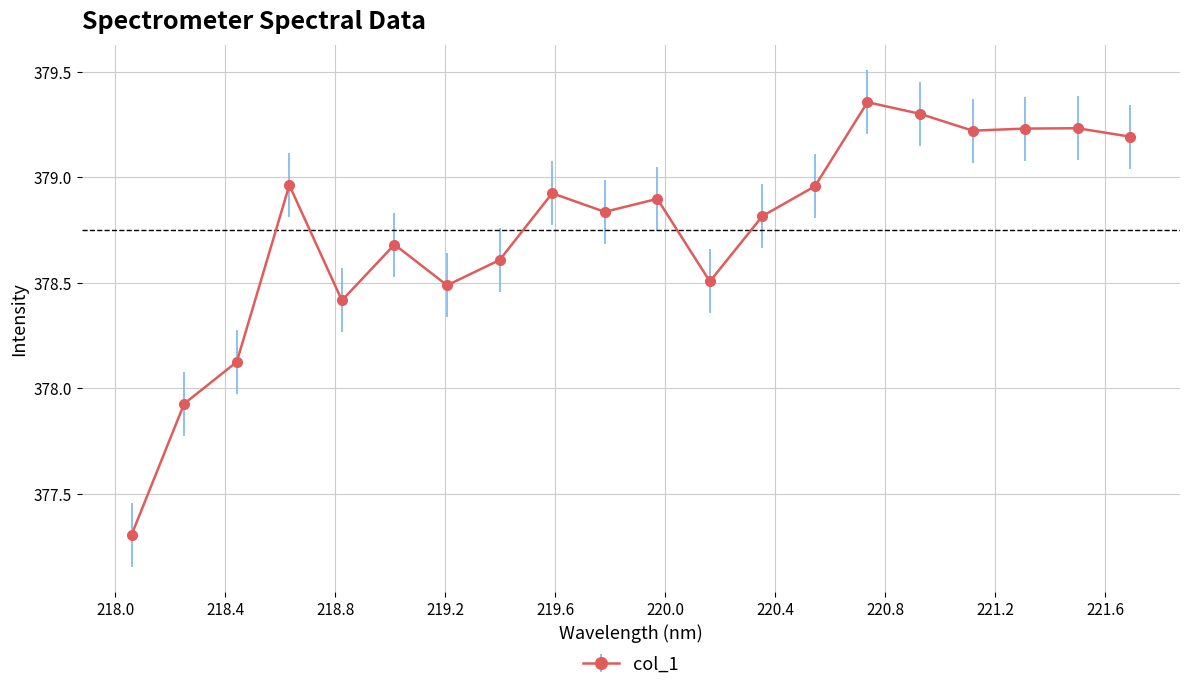

What is the minimum value shown in the chart?

377.3